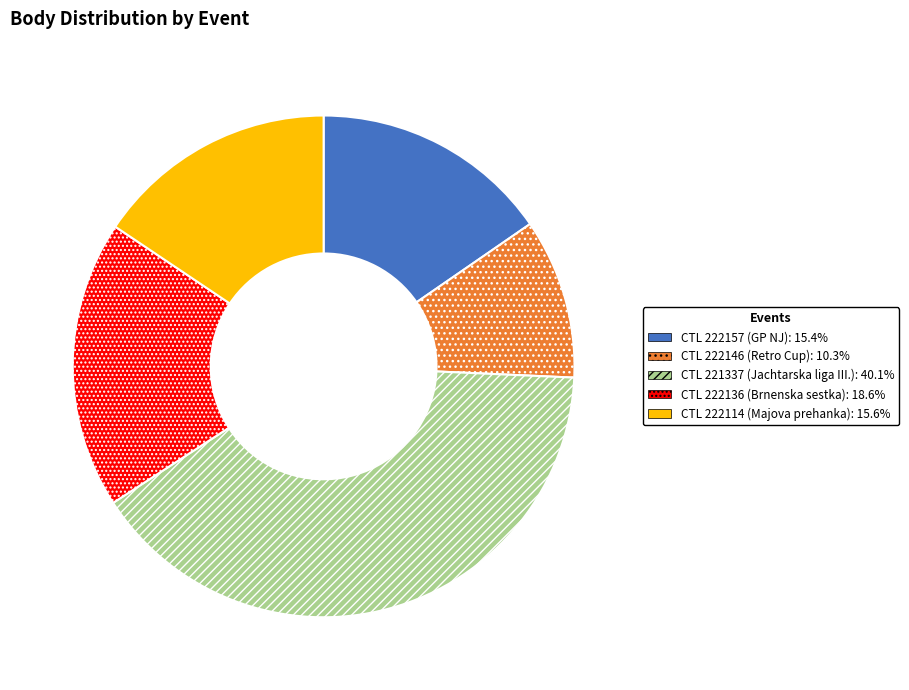

Does any single category account for the majority?

No